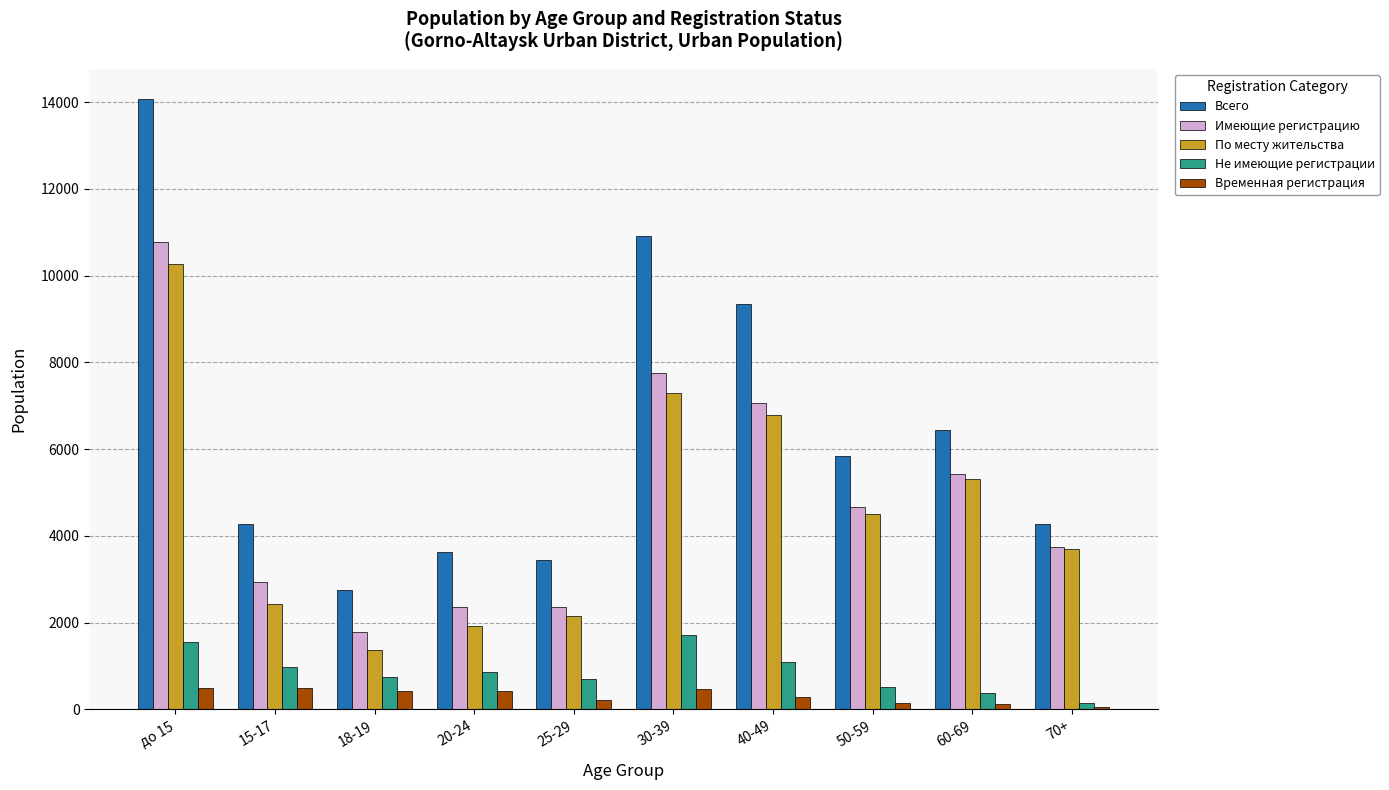

Are the bars horizontal?

No